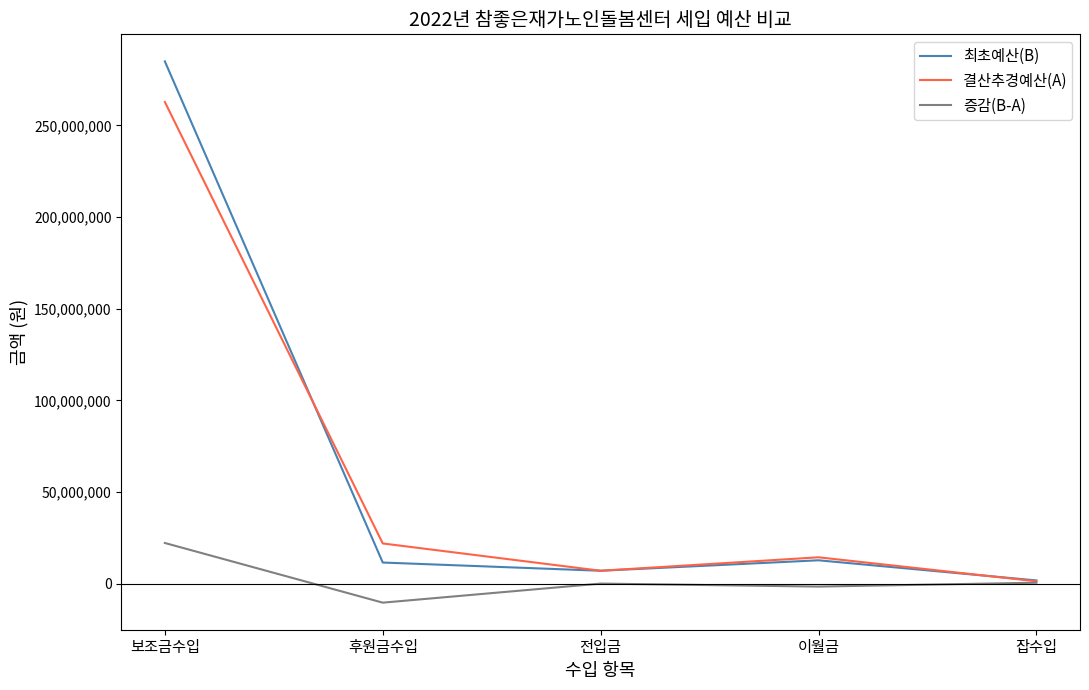

What value does the 최초예산(B) series have at 후원금수입, to the nearest 100?

11480000